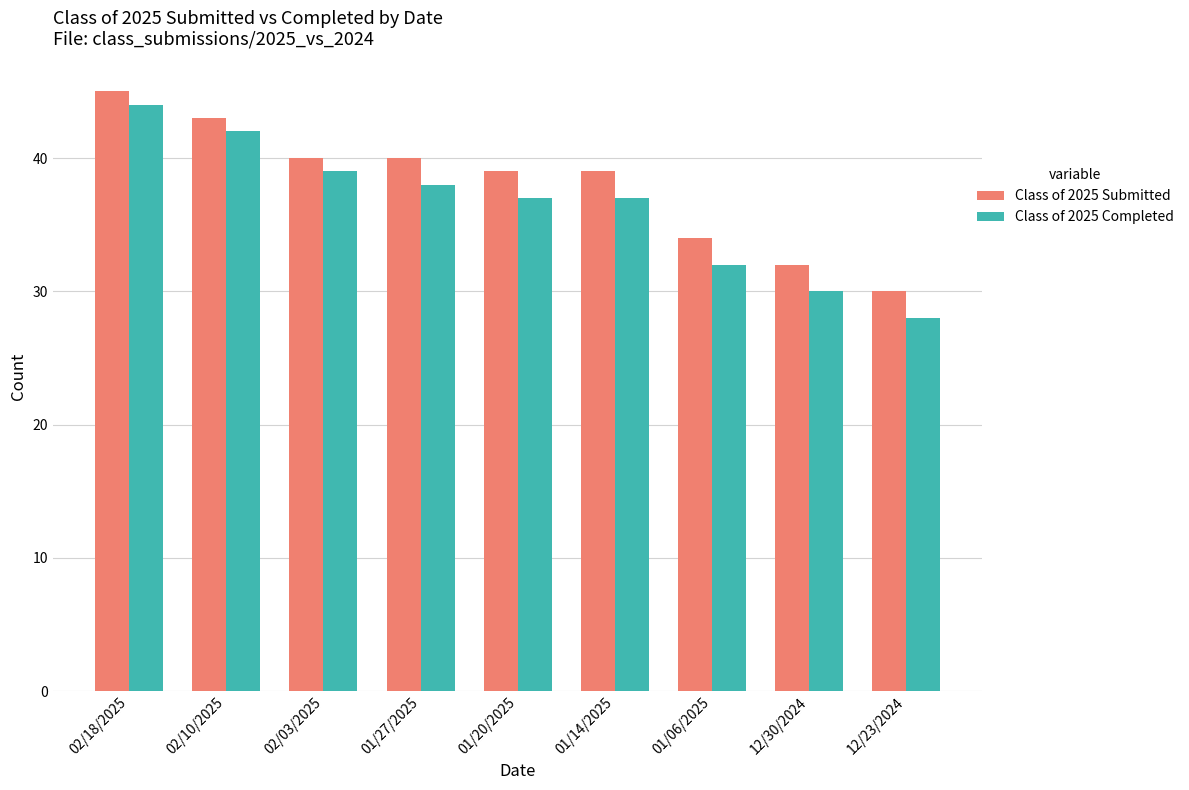

What is the sum of all Class of 2025 Completed values?

327